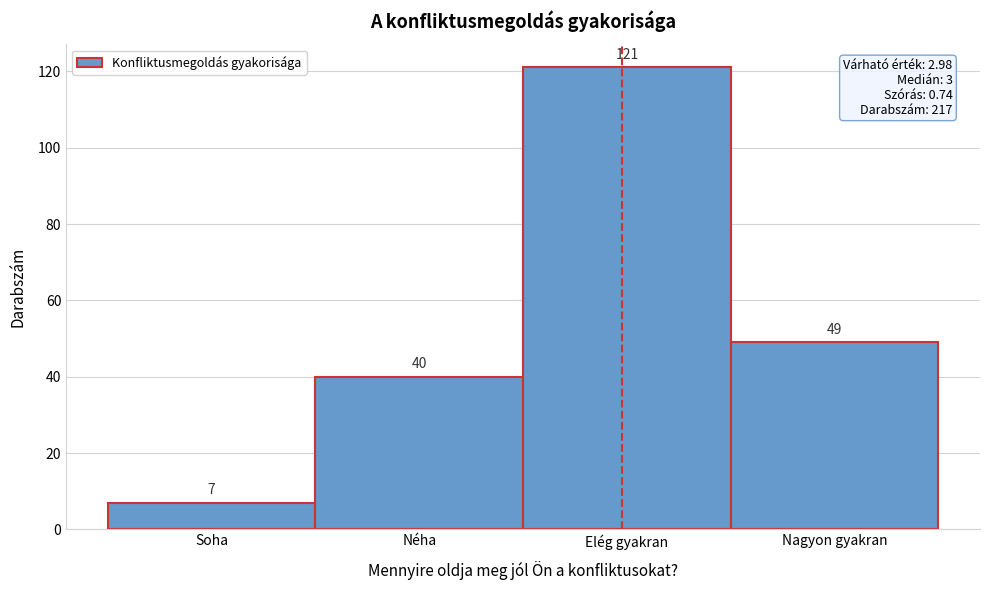

Reading right to left, transcribe all the data shown in this chart.

Nagyon gyakran=49	Elég gyakran=121	Néha=40	Soha=7